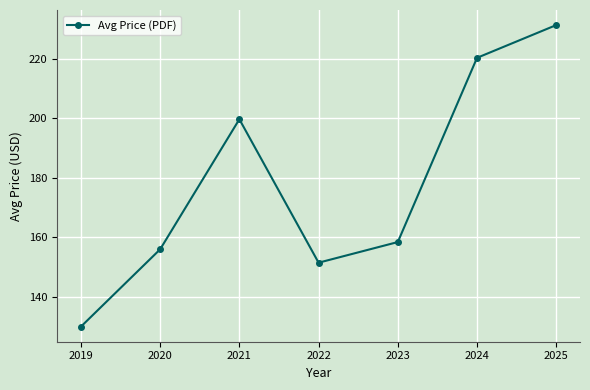

How many lines are shown in the chart?

1